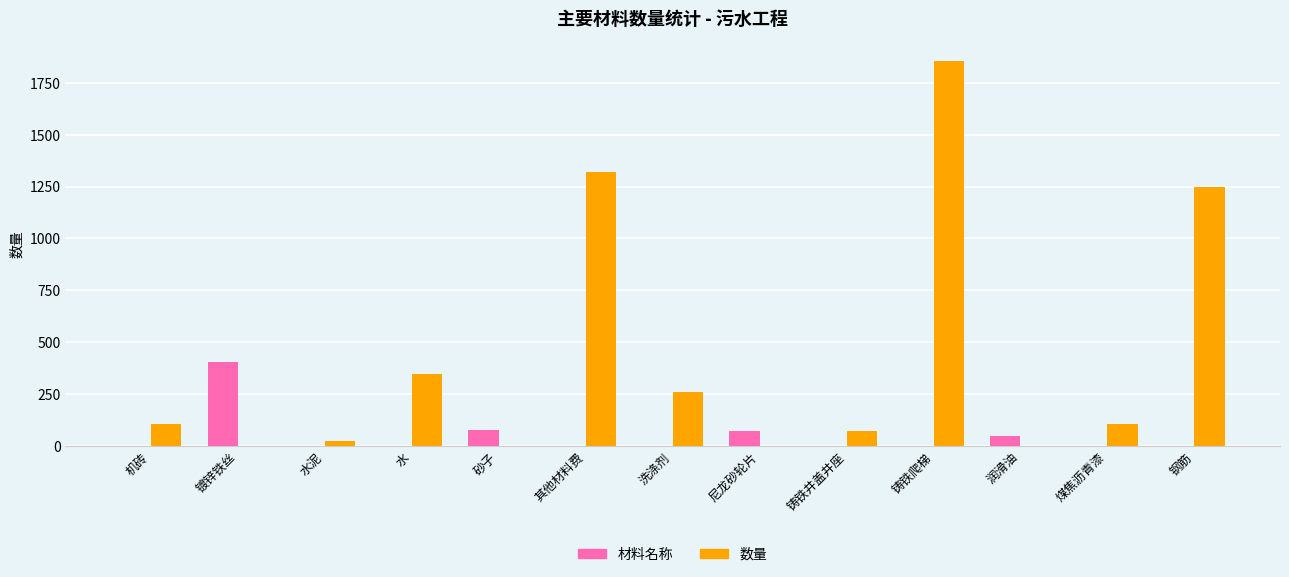

Which series changed the most between 砂子 and 钢筋?

数量